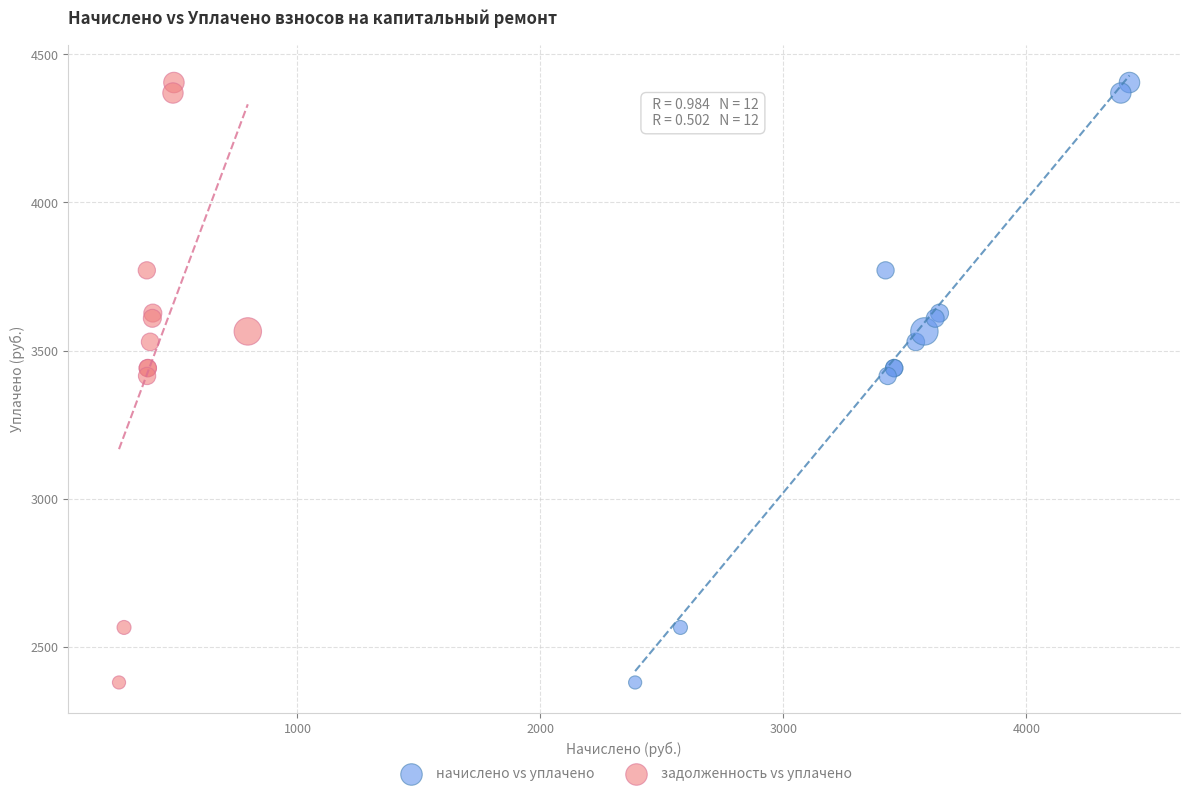

What are all the series names shown in the legend?

начислено vs уплачено, задолженность vs уплачено